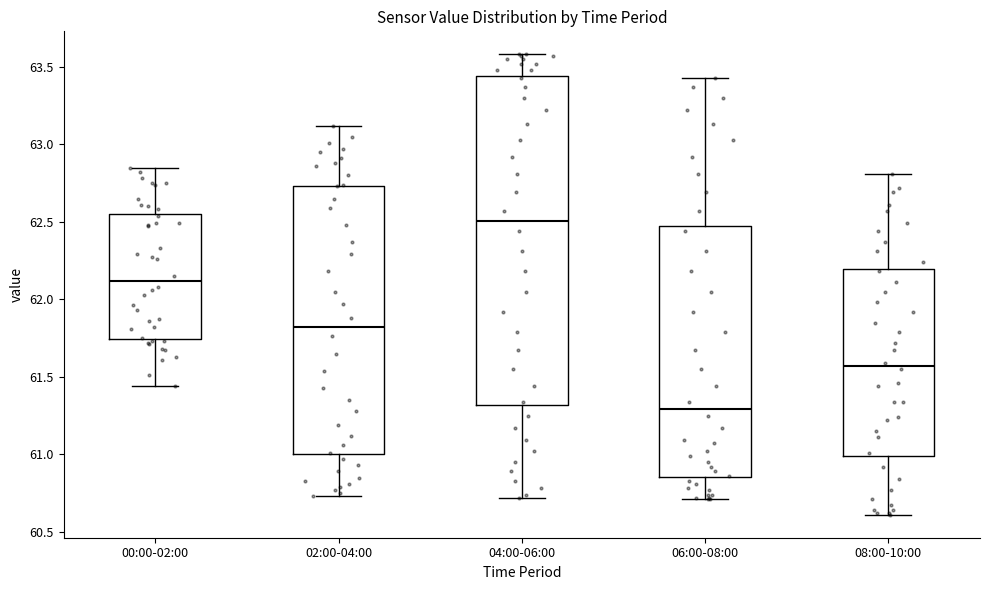

Which box is the tallest, from its lower edge to its upper edge?

04:00-06:00